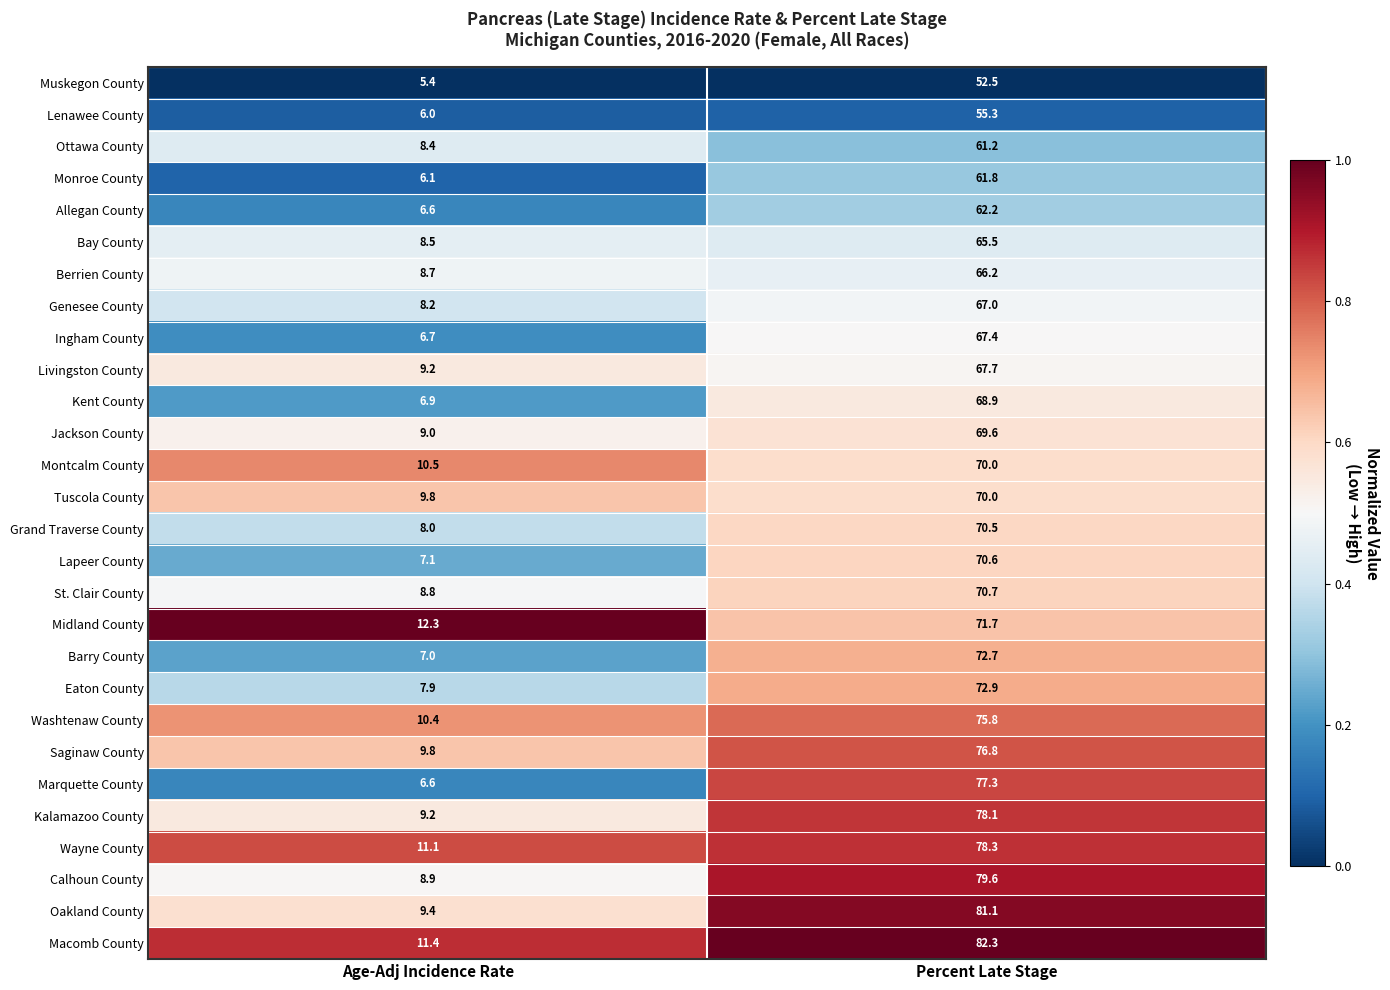

Rank the categories by Lenawee County value from lowest to highest.

Age-Adj Incidence Rate, Percent Late Stage